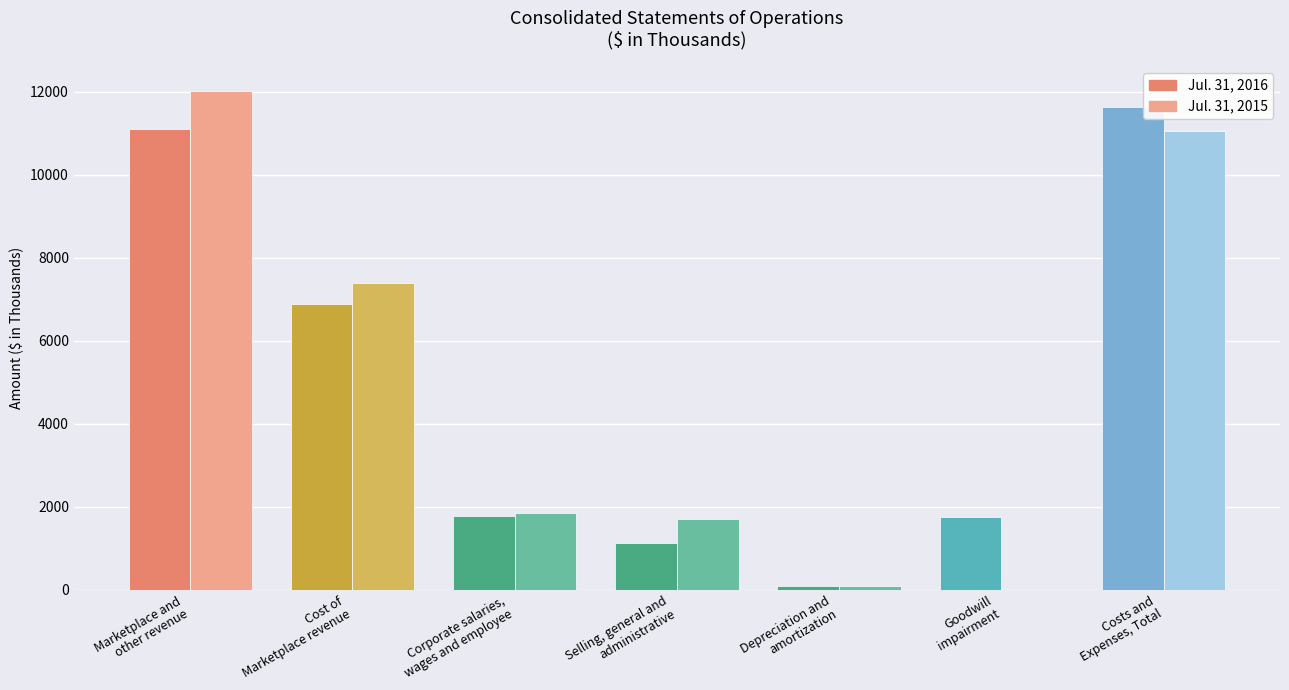

What is the greatest value displayed?

12017